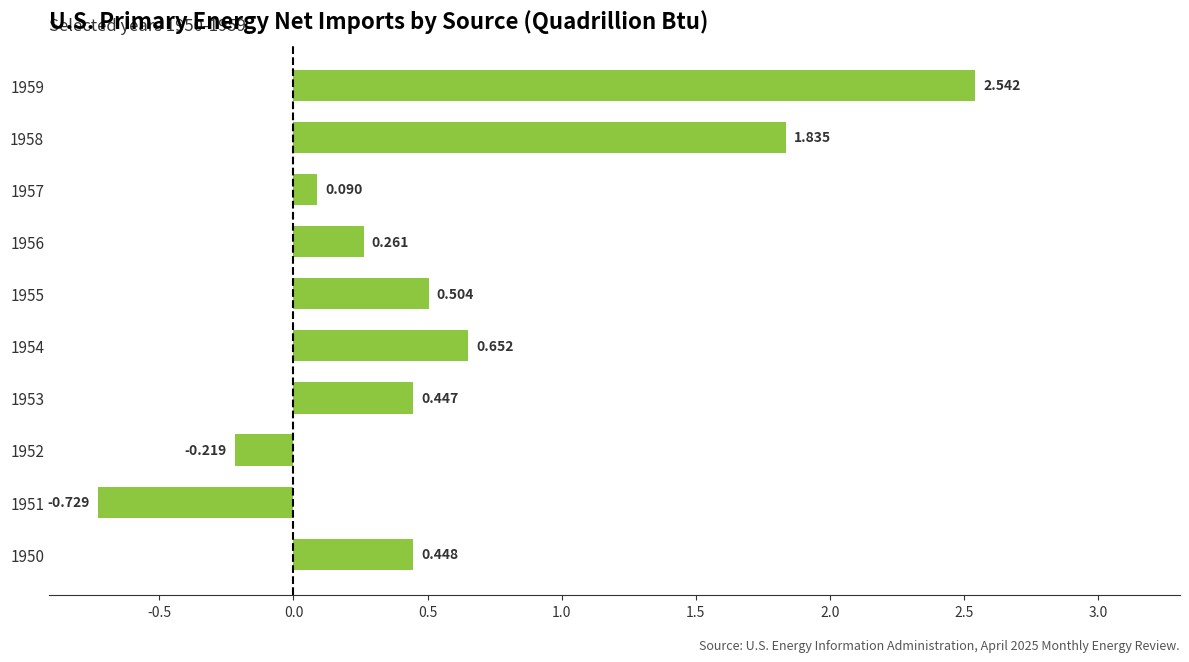

What is the difference between the maximum and minimum values?

3.3